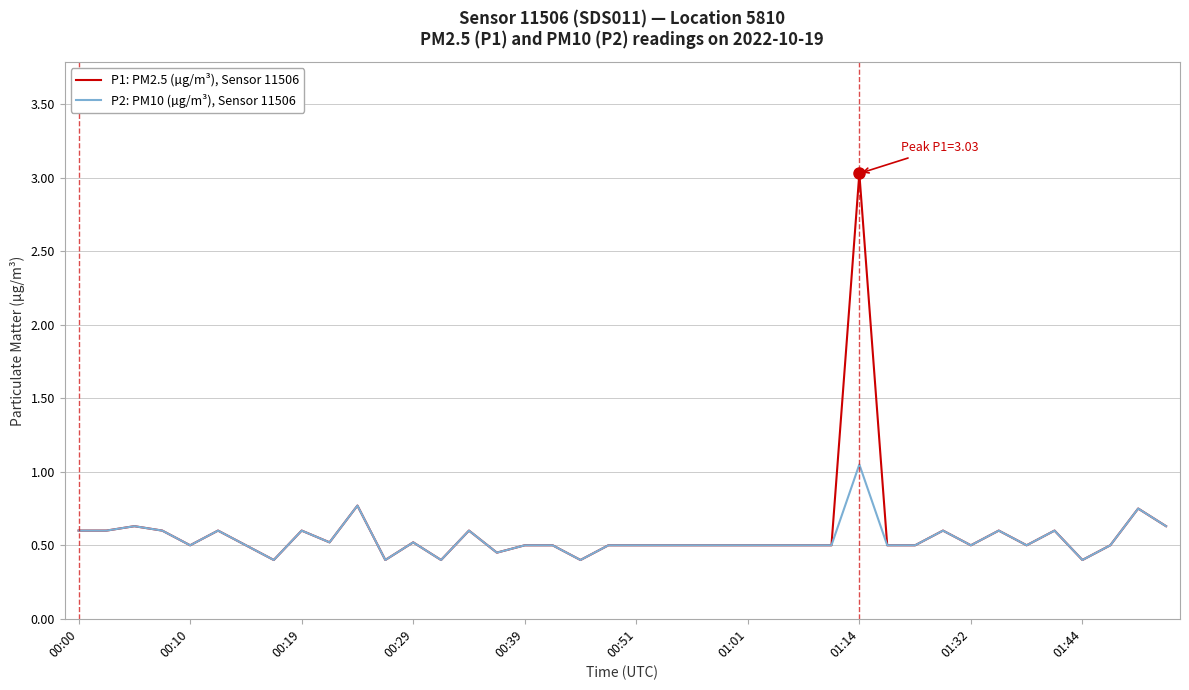

What are all the series names shown in the legend?

P1: PM2.5 (µg/m³), Sensor 11506, P2: PM10 (µg/m³), Sensor 11506